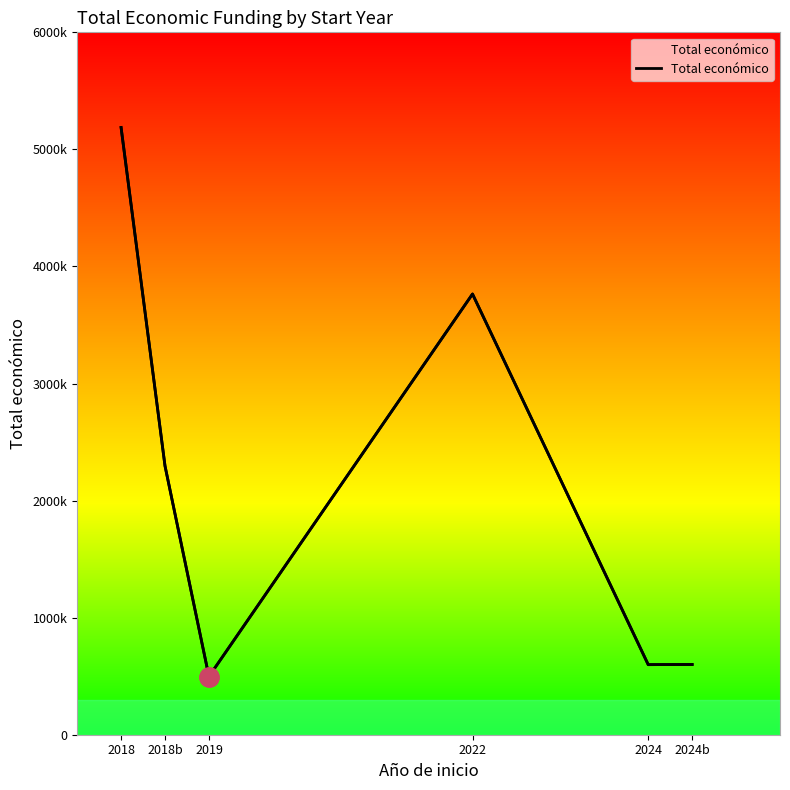

Reading left to right, extract all data points from this chart.

5187255	2296067	497232	3764689	598609	599992